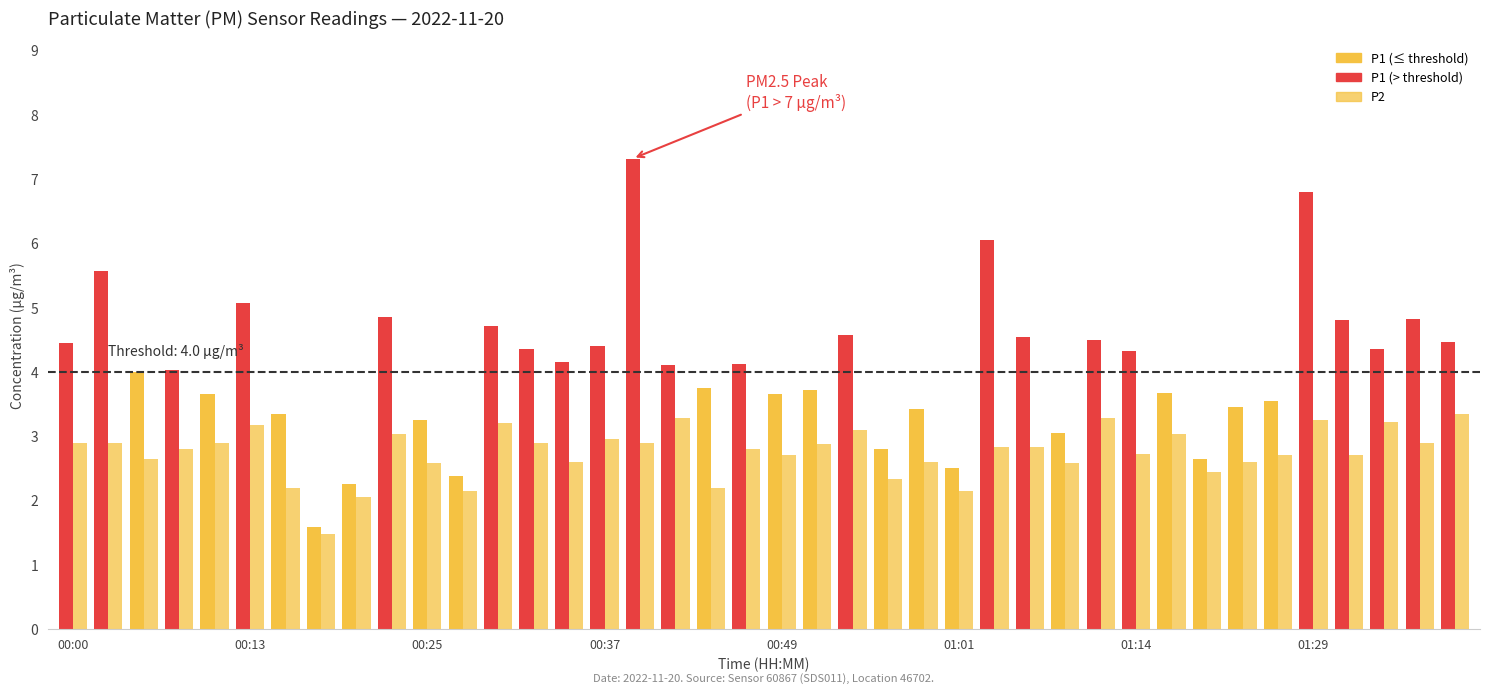

What position from the left is 00:34?

15